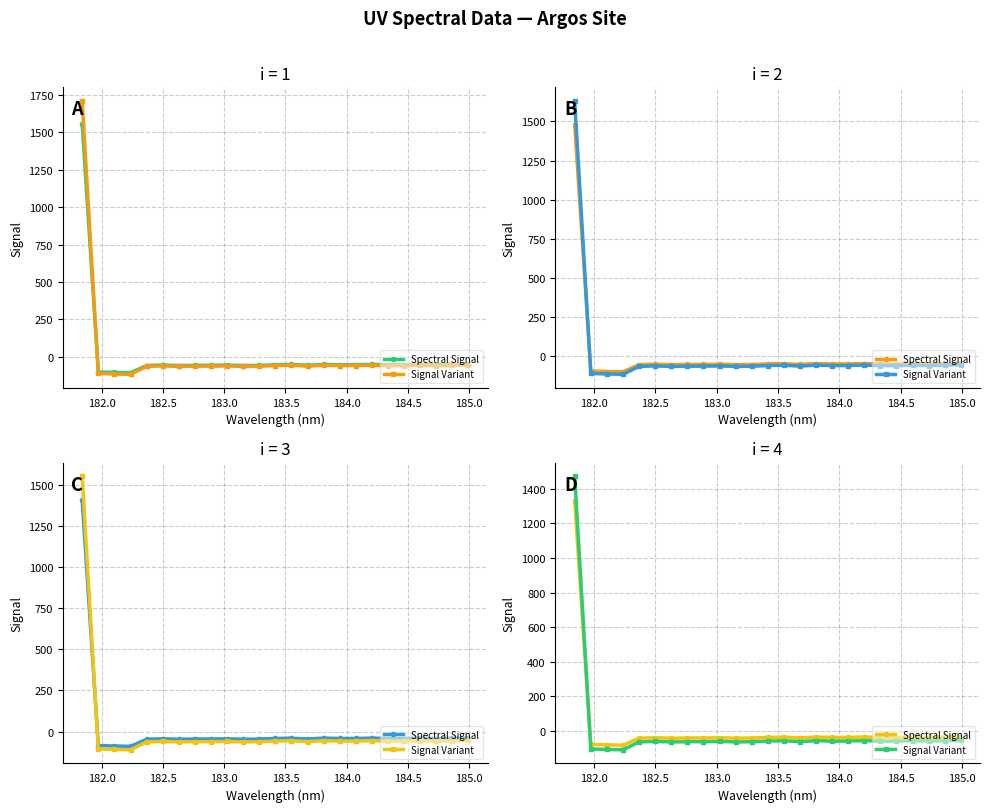

How many values in Signal Variant are below zero?

24